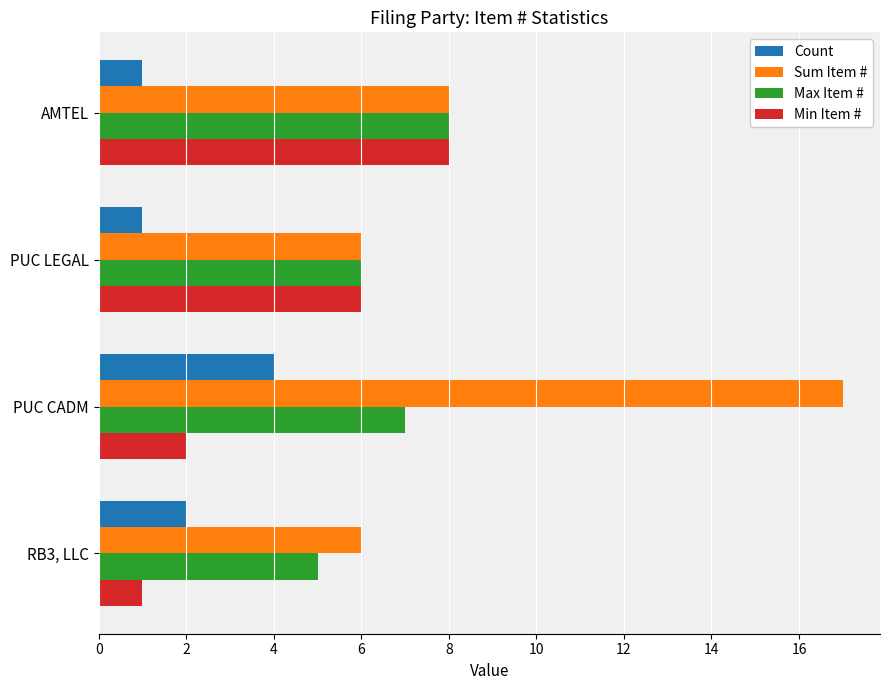

Is it true that Count equals 1 at RB3, LLC?

False